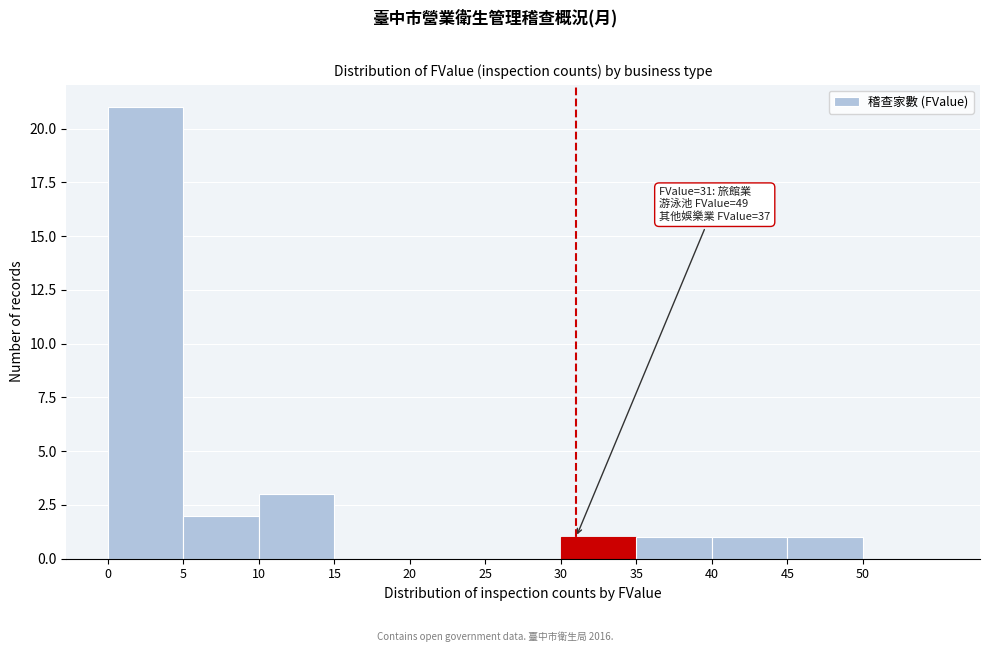

Which range on the x-axis has the tallest bar?

0 to 5